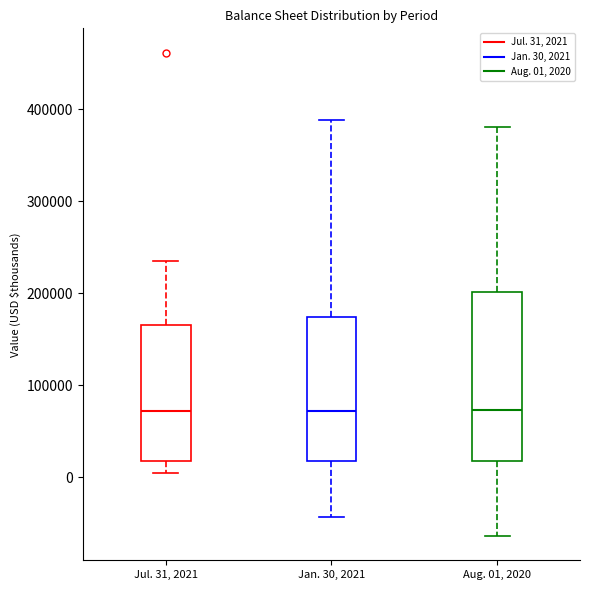

Reading left to right, transcribe this box plot: for each box, give where its median line is, the range the box spans, and where its two whiskers end, as read against the y-axis. The values are not printed on the chart, so give them approximately, as read against the axis.

Jul. 31, 2021: median 70000, box 20000 to 170000, whiskers 0 to 240000
Jan. 30, 2021: median 70000, box 20000 to 170000, whiskers -40000 to 390000
Aug. 01, 2020: median 70000, box 20000 to 200000, whiskers -60000 to 380000